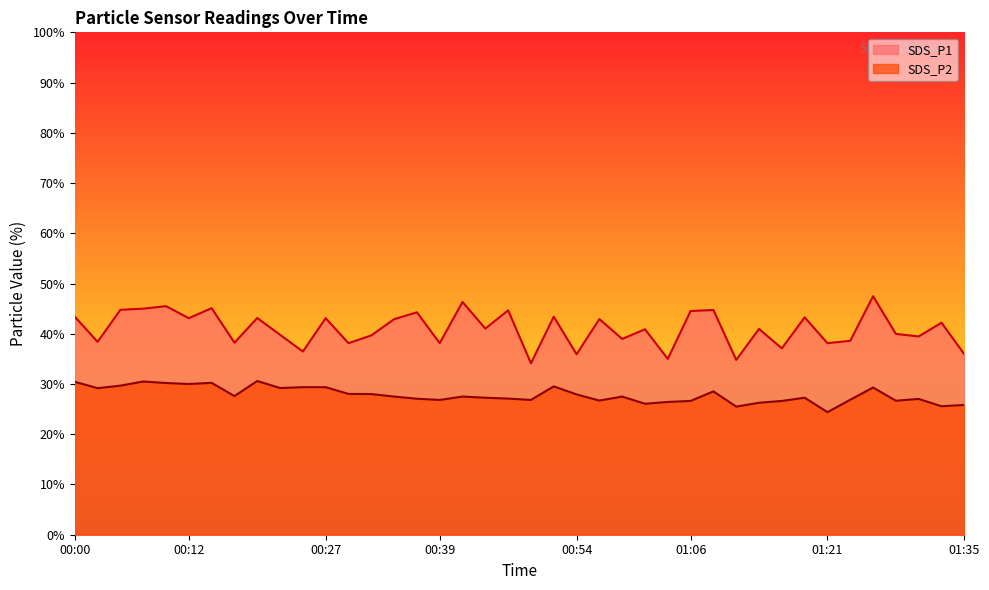

List the series in order of their overall mean, highest first.

SDS_P1, SDS_P2